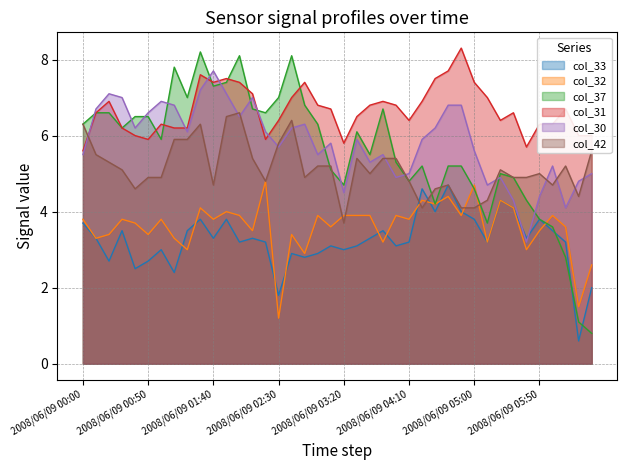

At which label does col_32 first exceed 3?

2008/06/09 00:00